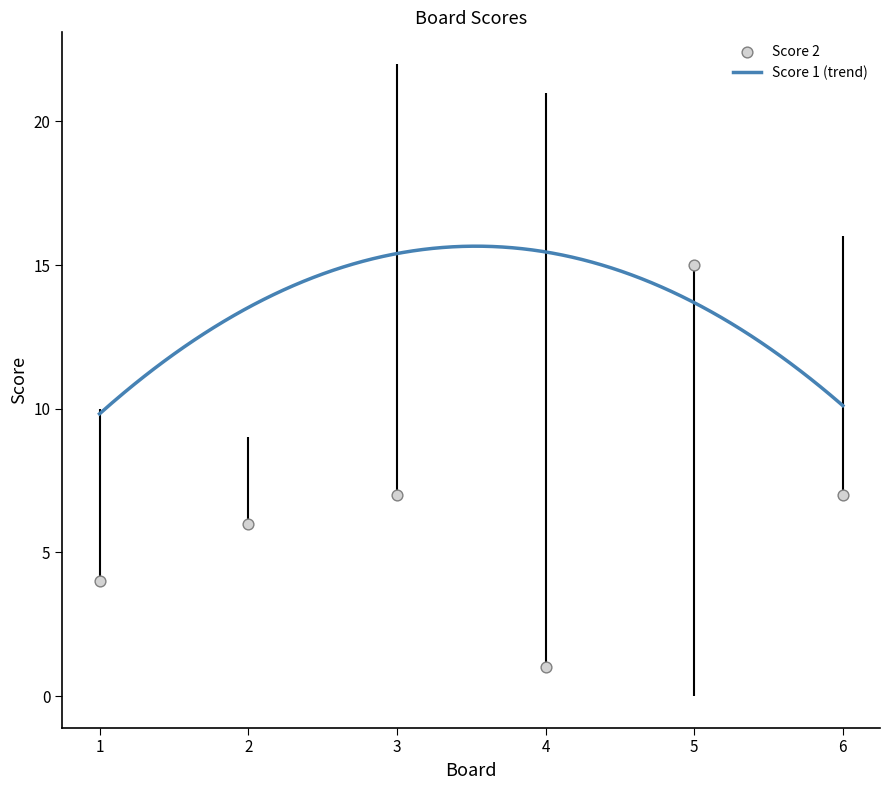

What is the ratio of the value at 4 to the value at 5?

0.1